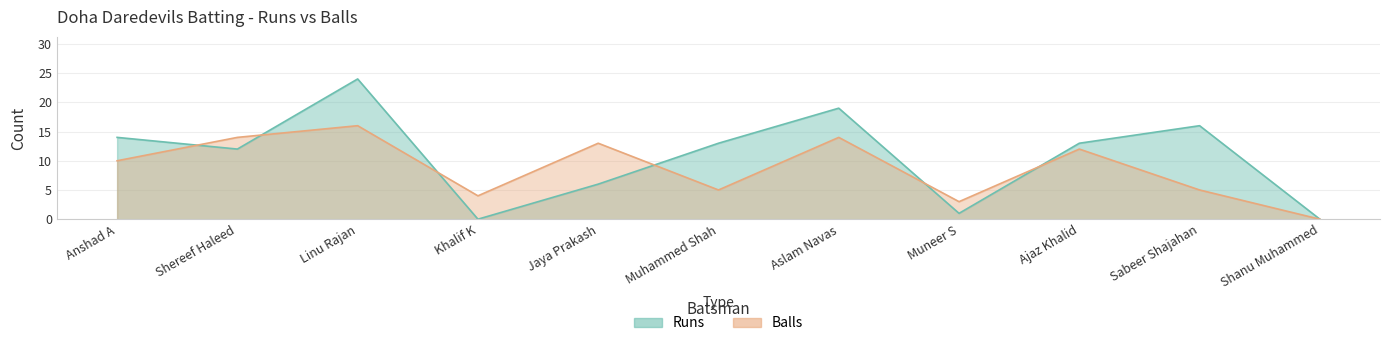

List the series in order of their peak value, highest first.

Runs, Balls